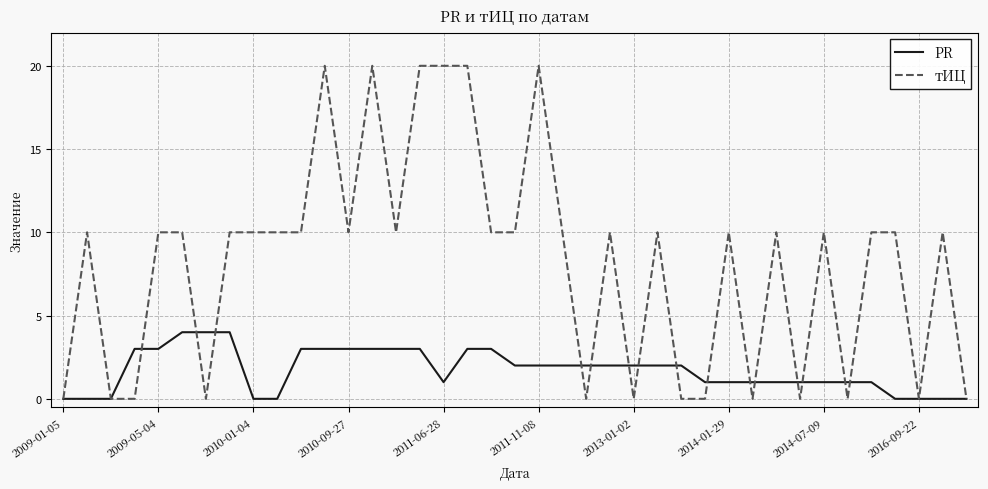

Which series has the largest total across all categories?

тИЦ